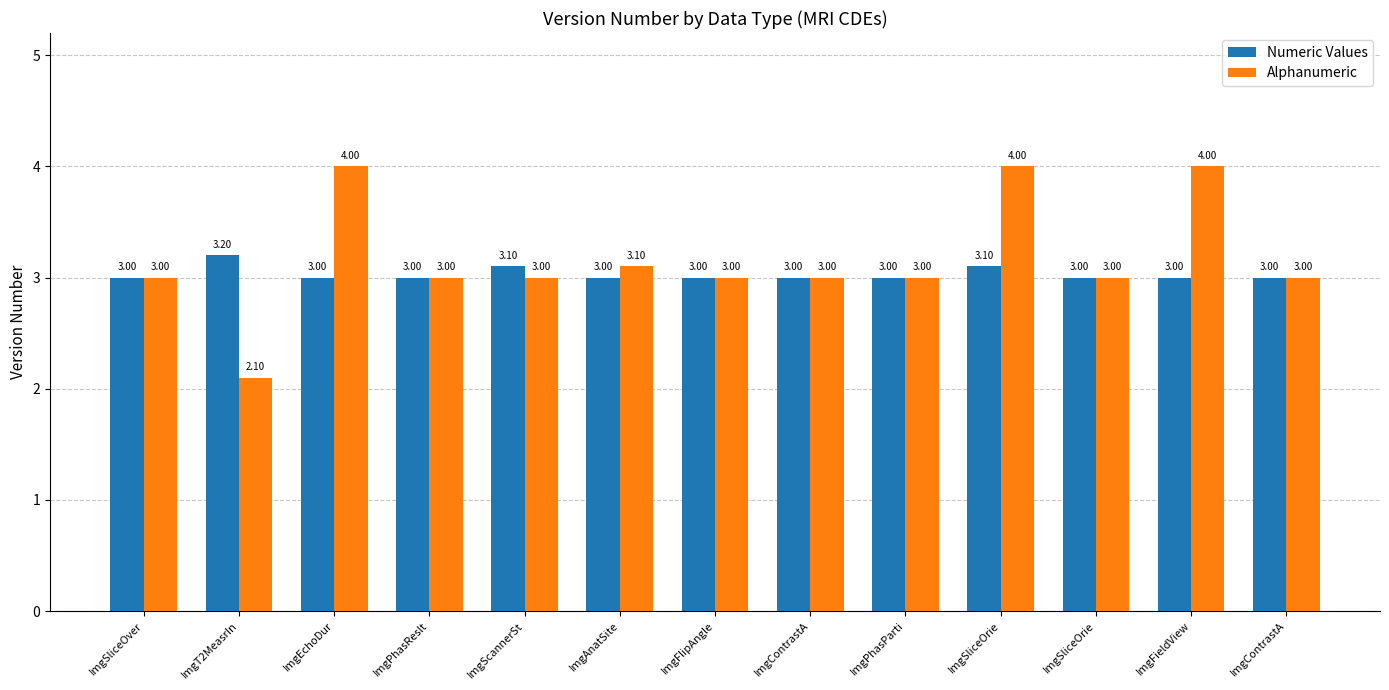

What is the difference between the maximum and minimum values in the Numeric Values series?

0.2